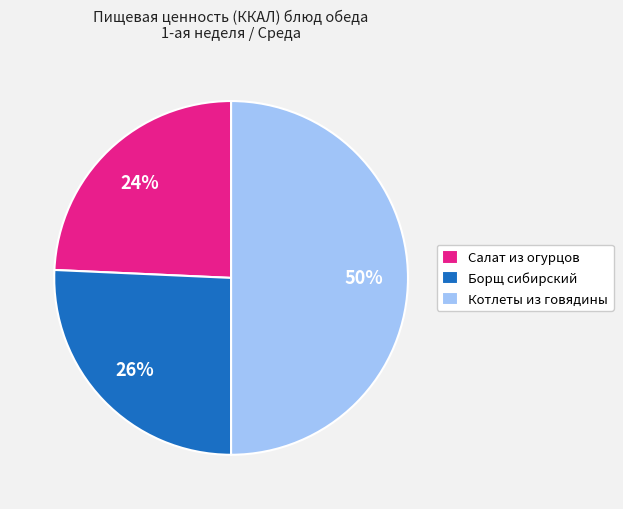

Does Борщ сибирский represent more than half of the total?

No